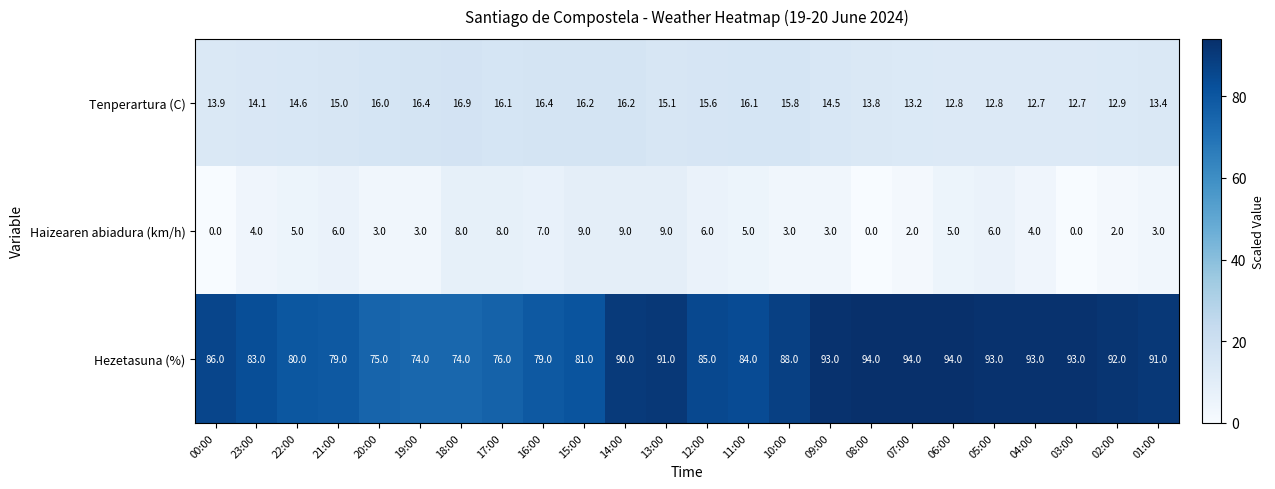

At 23:00, list the series in order from largest to smallest.

Hezetasuna (%), Tenperartura (C), Haizearen abiadura (km/h)